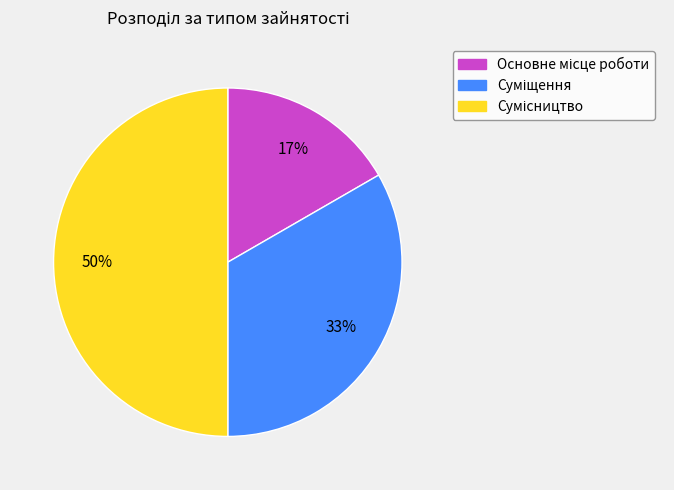

To the nearest percent, what is the average slice percentage?

33%